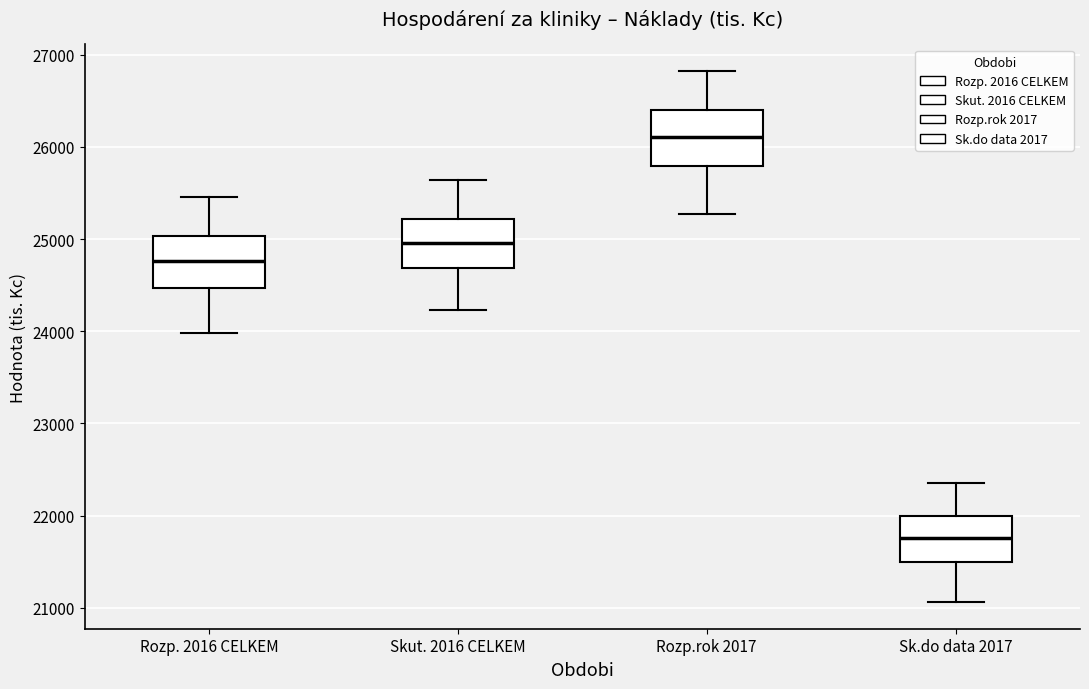

Reading left to right, transcribe this box plot: for each box, give where its median line is, the range the box spans, and where its two whiskers end, as read against the y-axis. The values are not printed on the chart, so give them approximately, as read against the axis.

Rozp. 2016 CELKEM: median 24800, box 24500 to 25000, whiskers 24000 to 25500
Skut. 2016 CELKEM: median 25000, box 24700 to 25200, whiskers 24200 to 25600
Rozp.rok 2017: median 26100, box 25800 to 26400, whiskers 25300 to 26800
Sk.do data 2017: median 21800, box 21500 to 22000, whiskers 21100 to 22400